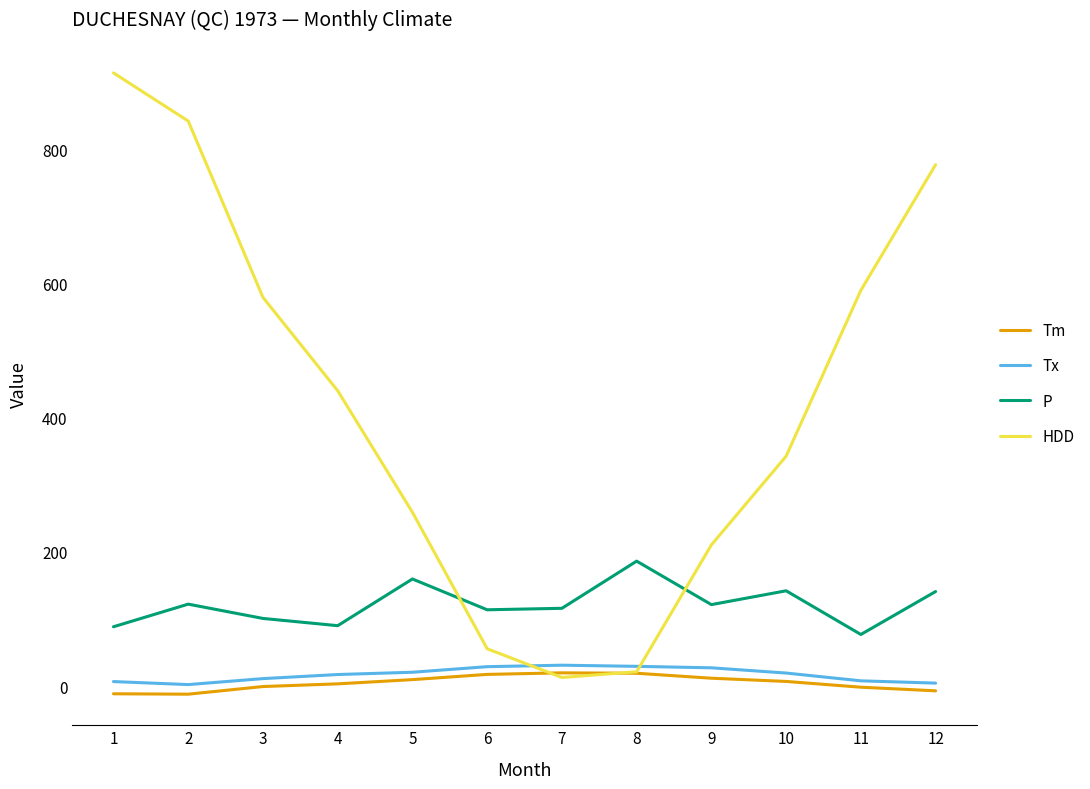

How many distinct data groups are displayed?

4